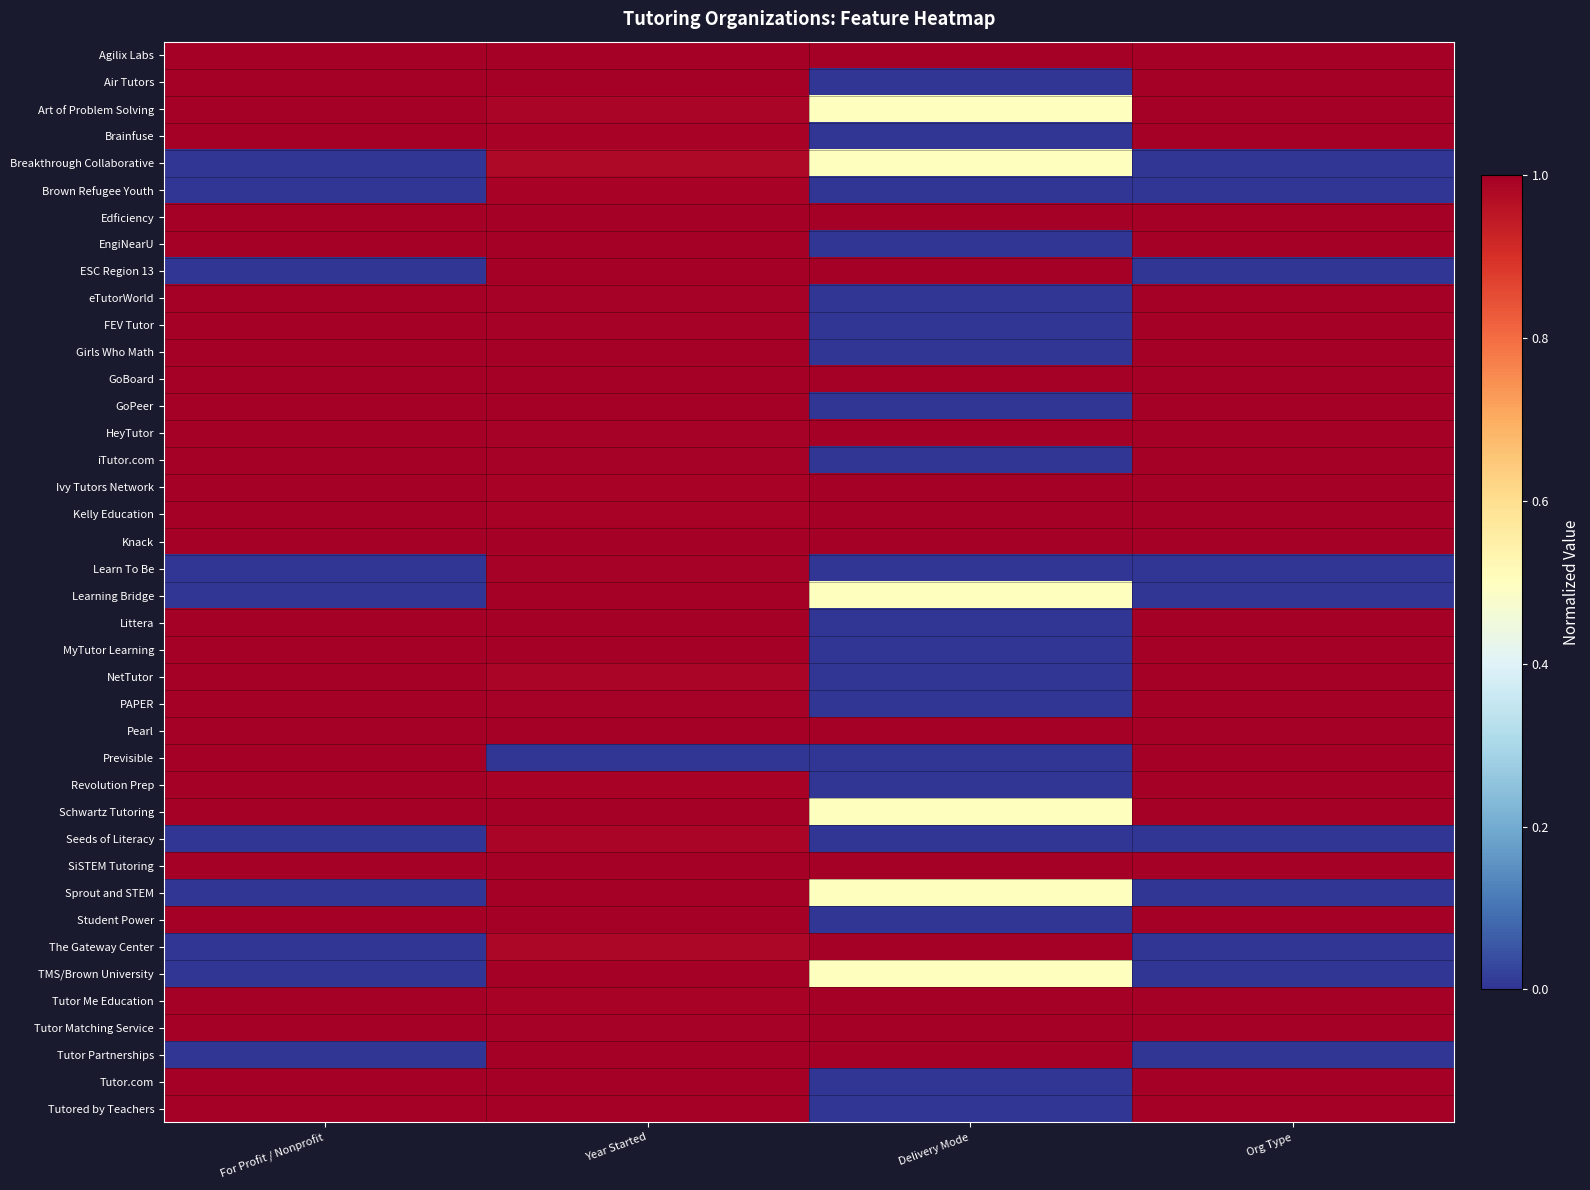

Reading left to right, list all the values displayed in this chart.

Agilix Labs: For Profit / Nonprofit=1.0	Year Started=1.0	Delivery Mode=1.0	Org Type=1.0
Air Tutors: For Profit / Nonprofit=1.0	Year Started=1.0	Delivery Mode=0.0	Org Type=1.0
Art of Problem Solving: For Profit / Nonprofit=1.0	Year Started=1.0	Delivery Mode=0.5	Org Type=1.0
Brainfuse: For Profit / Nonprofit=1.0	Year Started=1.0	Delivery Mode=0.0	Org Type=1.0
Breakthrough Collaborative: For Profit / Nonprofit=0.0	Year Started=1.0	Delivery Mode=0.5	Org Type=0.0
Brown Refugee Youth: For Profit / Nonprofit=0.0	Year Started=1.0	Delivery Mode=0.0	Org Type=0.0
Edficiency: For Profit / Nonprofit=1.0	Year Started=1.0	Delivery Mode=1.0	Org Type=1.0
EngiNearU: For Profit / Nonprofit=1.0	Year Started=1.0	Delivery Mode=0.0	Org Type=1.0
ESC Region 13: For Profit / Nonprofit=0.0	Year Started=1.0	Delivery Mode=1.0	Org Type=0.0
eTutorWorld: For Profit / Nonprofit=1.0	Year Started=1.0	Delivery Mode=0.0	Org Type=1.0
FEV Tutor: For Profit / Nonprofit=1.0	Year Started=1.0	Delivery Mode=0.0	Org Type=1.0
Girls Who Math: For Profit / Nonprofit=1.0	Year Started=1.0	Delivery Mode=0.0	Org Type=1.0
GoBoard: For Profit / Nonprofit=1.0	Year Started=1.0	Delivery Mode=1.0	Org Type=1.0
GoPeer: For Profit / Nonprofit=1.0	Year Started=1.0	Delivery Mode=0.0	Org Type=1.0
HeyTutor: For Profit / Nonprofit=1.0	Year Started=1.0	Delivery Mode=1.0	Org Type=1.0
iTutor.com: For Profit / Nonprofit=1.0	Year Started=1.0	Delivery Mode=0.0	Org Type=1.0
Ivy Tutors Network: For Profit / Nonprofit=1.0	Year Started=1.0	Delivery Mode=1.0	Org Type=1.0
Kelly Education: For Profit / Nonprofit=1.0	Year Started=1.0	Delivery Mode=1.0	Org Type=1.0
Knack: For Profit / Nonprofit=1.0	Year Started=1.0	Delivery Mode=1.0	Org Type=1.0
Learn To Be: For Profit / Nonprofit=0.0	Year Started=1.0	Delivery Mode=0.0	Org Type=0.0
Learning Bridge: For Profit / Nonprofit=0.0	Year Started=1.0	Delivery Mode=0.5	Org Type=0.0
Littera: For Profit / Nonprofit=1.0	Year Started=1.0	Delivery Mode=0.0	Org Type=1.0
MyTutor Learning: For Profit / Nonprofit=1.0	Year Started=1.0	Delivery Mode=0.0	Org Type=1.0
NetTutor: For Profit / Nonprofit=1.0	Year Started=1.0	Delivery Mode=0.0	Org Type=1.0
PAPER: For Profit / Nonprofit=1.0	Year Started=1.0	Delivery Mode=0.0	Org Type=1.0
Pearl: For Profit / Nonprofit=1.0	Year Started=1.0	Delivery Mode=1.0	Org Type=1.0
Previsible: For Profit / Nonprofit=1.0	Year Started=0.0	Delivery Mode=0.0	Org Type=1.0
Revolution Prep: For Profit / Nonprofit=1.0	Year Started=1.0	Delivery Mode=0.0	Org Type=1.0
Schwartz Tutoring: For Profit / Nonprofit=1.0	Year Started=1.0	Delivery Mode=0.5	Org Type=1.0
Seeds of Literacy: For Profit / Nonprofit=0.0	Year Started=1.0	Delivery Mode=0.0	Org Type=0.0
SiSTEM Tutoring: For Profit / Nonprofit=1.0	Year Started=1.0	Delivery Mode=1.0	Org Type=1.0
Sprout and STEM: For Profit / Nonprofit=0.0	Year Started=1.0	Delivery Mode=0.5	Org Type=0.0
Student Power: For Profit / Nonprofit=1.0	Year Started=1.0	Delivery Mode=0.0	Org Type=1.0
The Gateway Center: For Profit / Nonprofit=0.0	Year Started=1.0	Delivery Mode=1.0	Org Type=0.0
TMS/Brown University: For Profit / Nonprofit=0.0	Year Started=1.0	Delivery Mode=0.5	Org Type=0.0
Tutor Me Education: For Profit / Nonprofit=1.0	Year Started=1.0	Delivery Mode=1.0	Org Type=1.0
Tutor Matching Service: For Profit / Nonprofit=1.0	Year Started=1.0	Delivery Mode=1.0	Org Type=1.0
Tutor Partnerships: For Profit / Nonprofit=0.0	Year Started=1.0	Delivery Mode=1.0	Org Type=0.0
Tutor.com: For Profit / Nonprofit=1.0	Year Started=1.0	Delivery Mode=0.0	Org Type=1.0
Tutored by Teachers: For Profit / Nonprofit=1.0	Year Started=1.0	Delivery Mode=0.0	Org Type=1.0